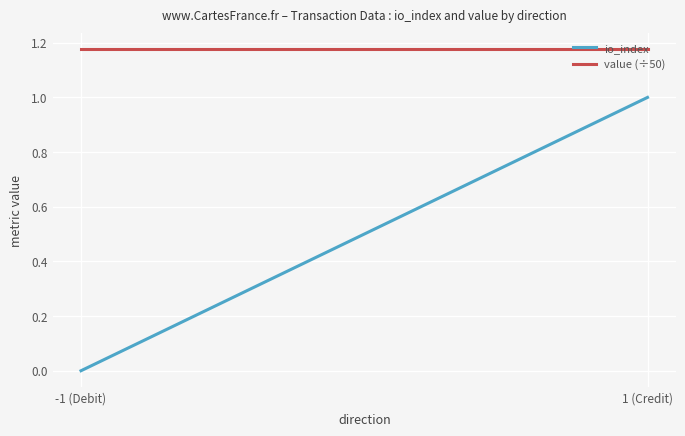

At which category is the sum across all series the highest?

1 (Credit)